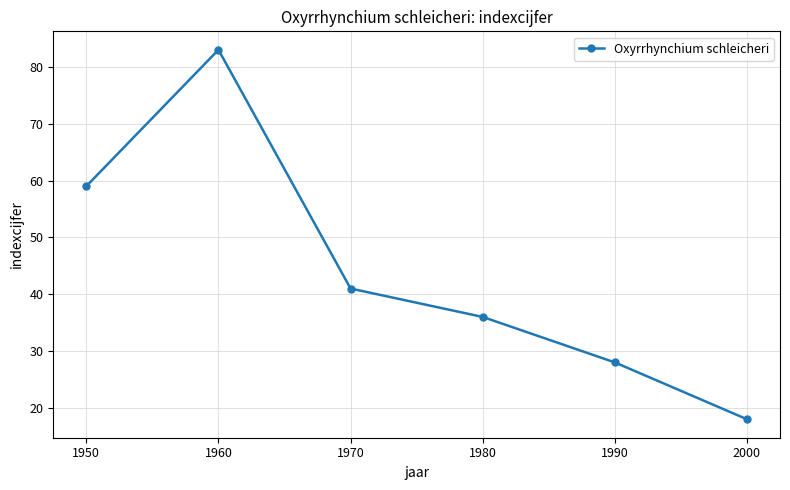

The value at 1970 is 41. True or false?

True